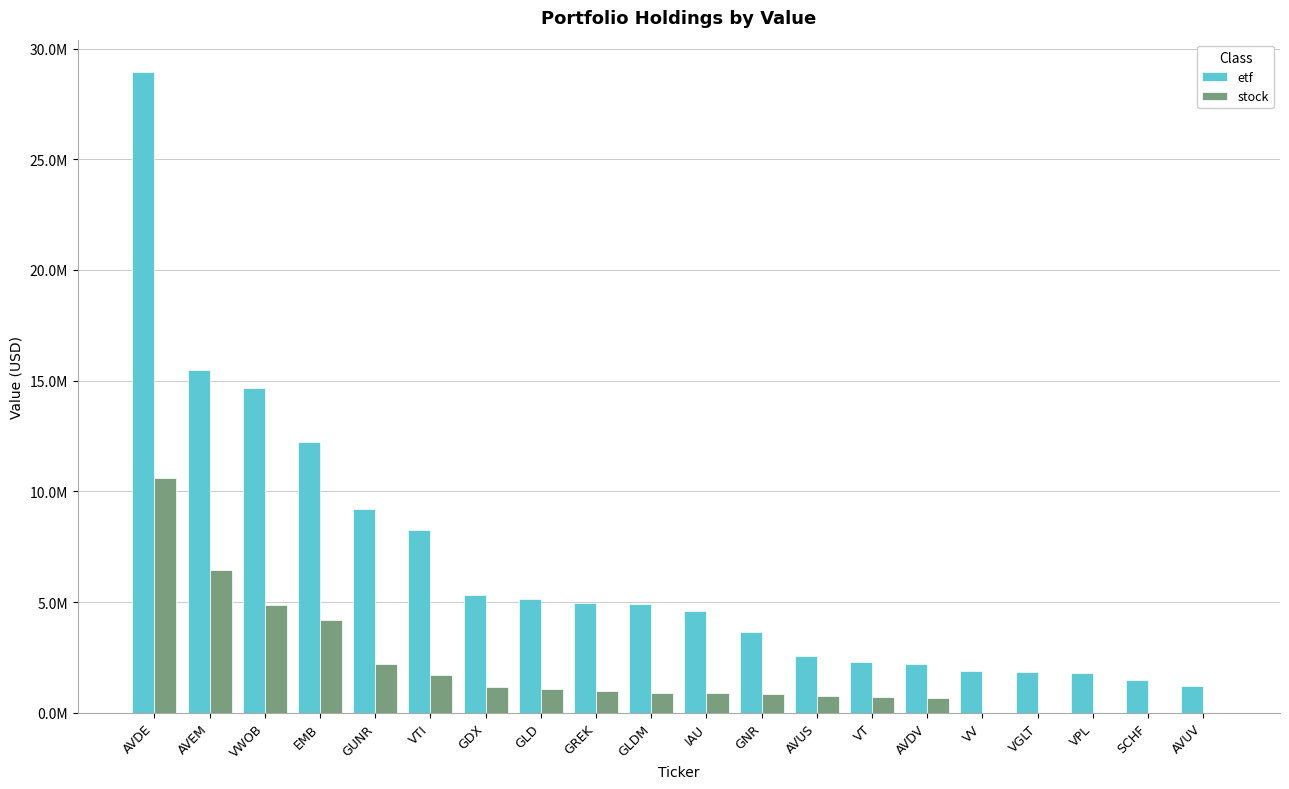

Where is stock nearest to the value 5308000?

VWOB